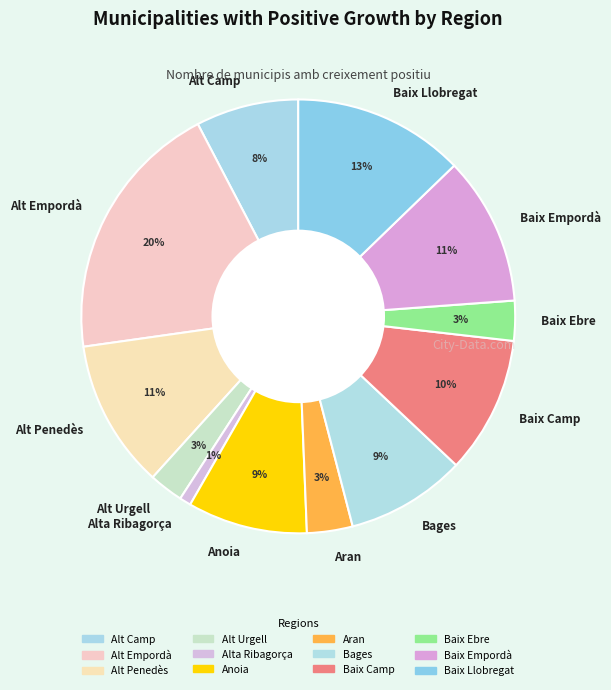

How many slices are in this pie chart?

12